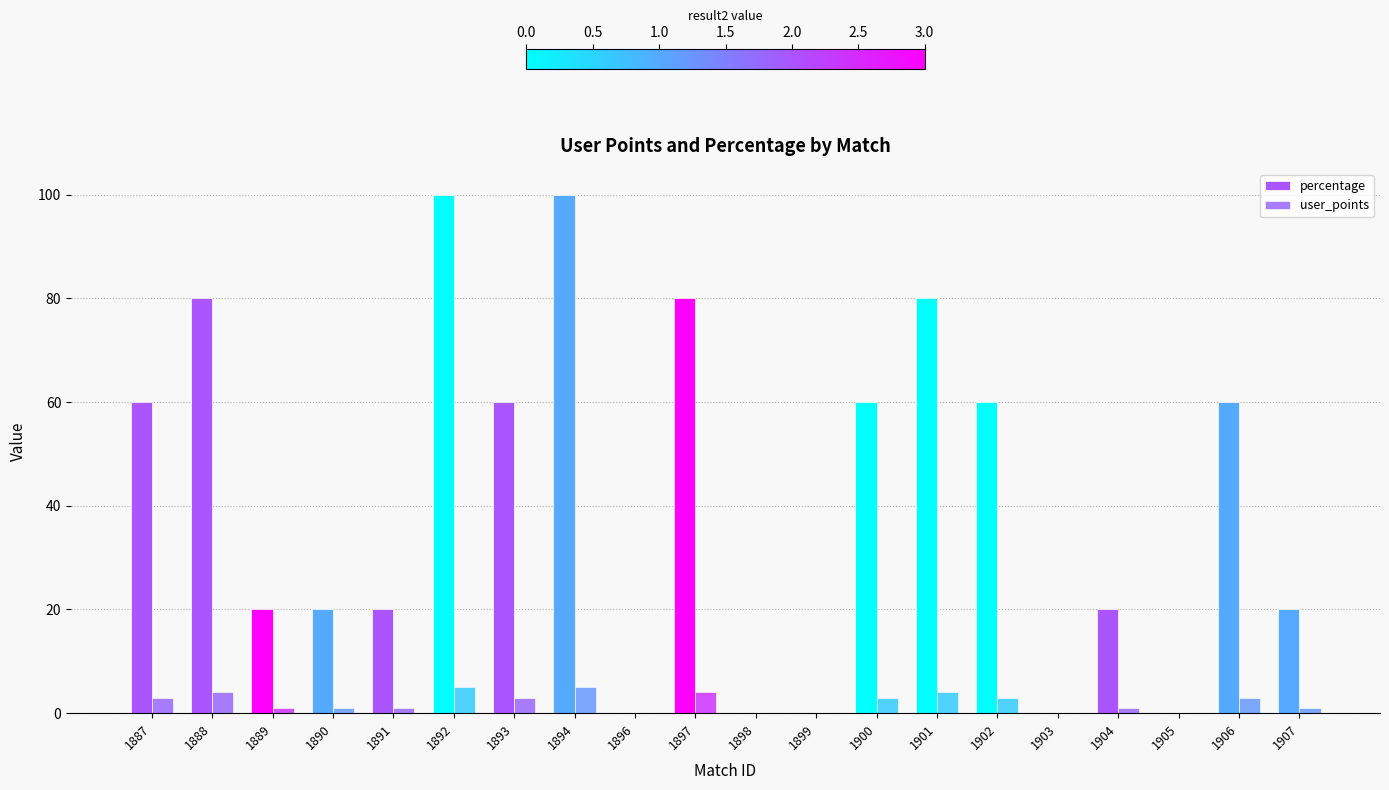

Reading right to left, list all the values displayed in this chart.

percentage: 1907=20	1906=60	1905=0	1904=20	1903=0	1902=60	1901=80	1900=60	1899=0	1898=0	1897=80	1896=0	1894=100	1893=60	1892=100	1891=20	1890=20	1889=20	1888=80	1887=60
user_points: 1907=1	1906=3	1905=0	1904=1	1903=0	1902=3	1901=4	1900=3	1899=0	1898=0	1897=4	1896=0	1894=5	1893=3	1892=5	1891=1	1890=1	1889=1	1888=4	1887=3